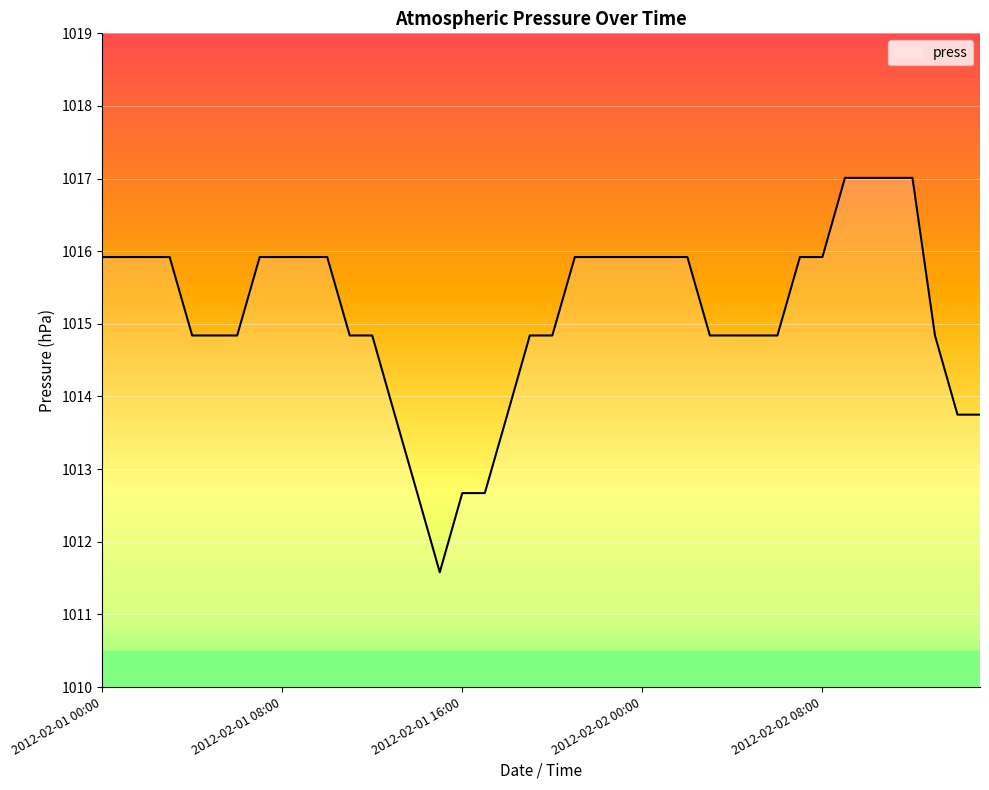

What is the minimum value shown in the chart?

1011.6